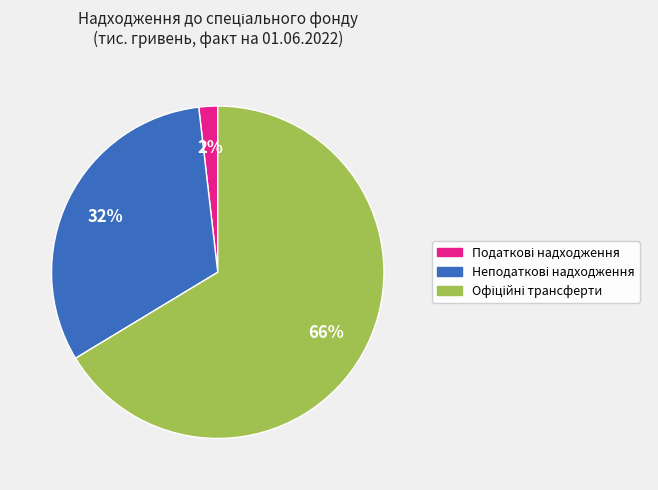

Is there any slice that represents more than half of the pie?

Yes